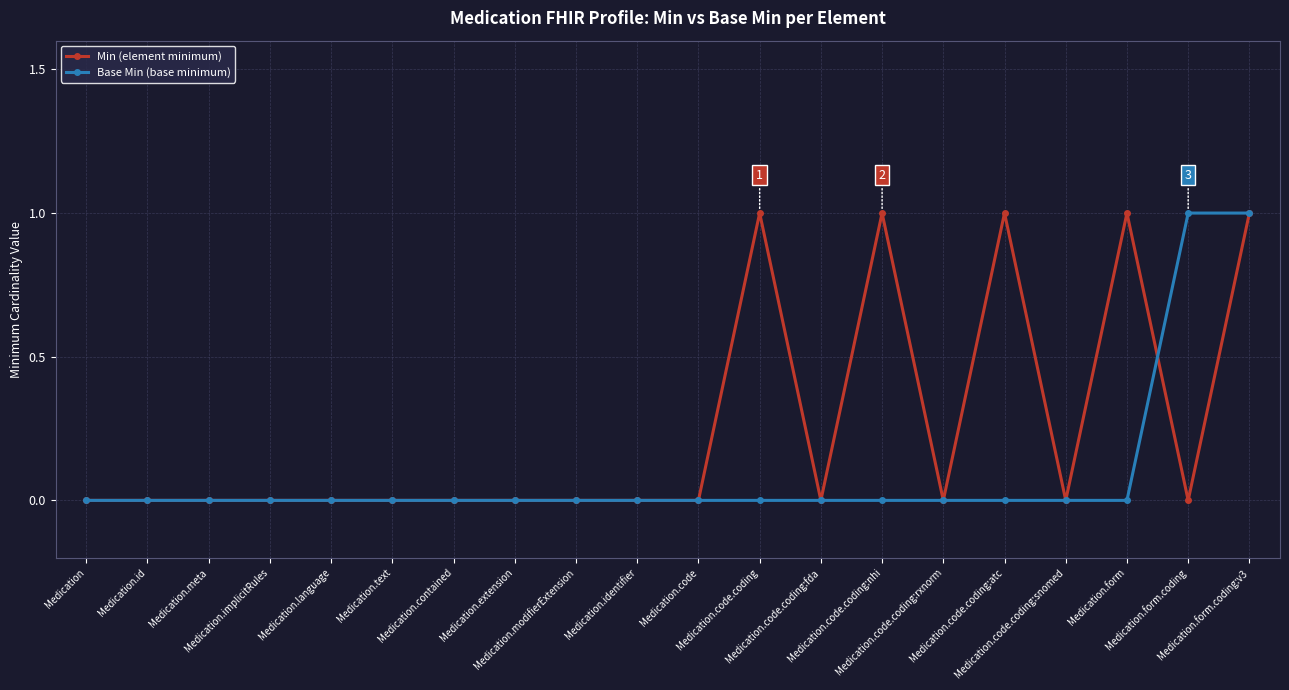

Rank the series by their average value, from lowest to highest.

Base Min (base minimum), Min (element minimum)